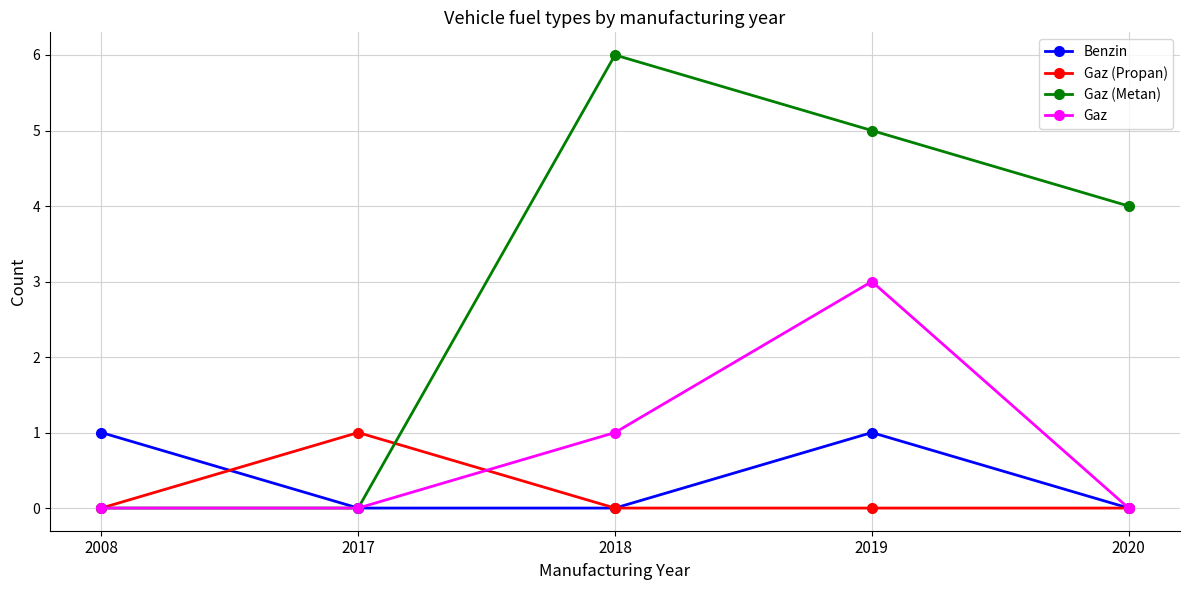

Reading left to right, list all the values displayed in this chart.

Benzin: 2008=1	2017=0	2018=0	2019=1	2020=0
Gaz (Propan): 2008=0	2017=1	2018=0	2019=0	2020=0
Gaz (Metan): 2008=0	2017=0	2018=6	2019=5	2020=4
Gaz: 2008=0	2017=0	2018=1	2019=3	2020=0